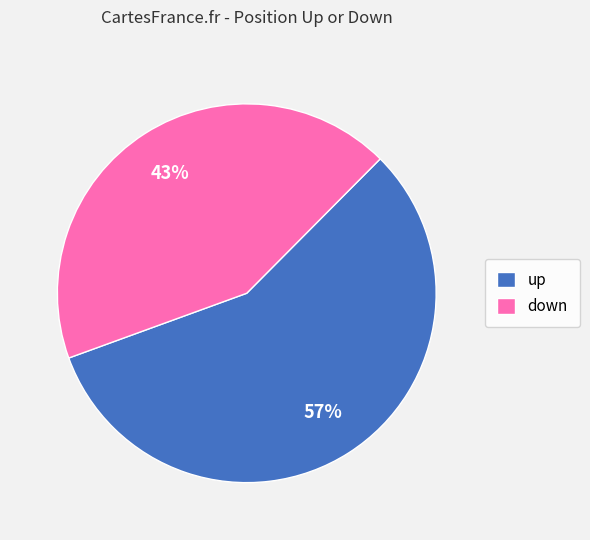

Approximately how many times larger is the value at down compared to up?

0.8